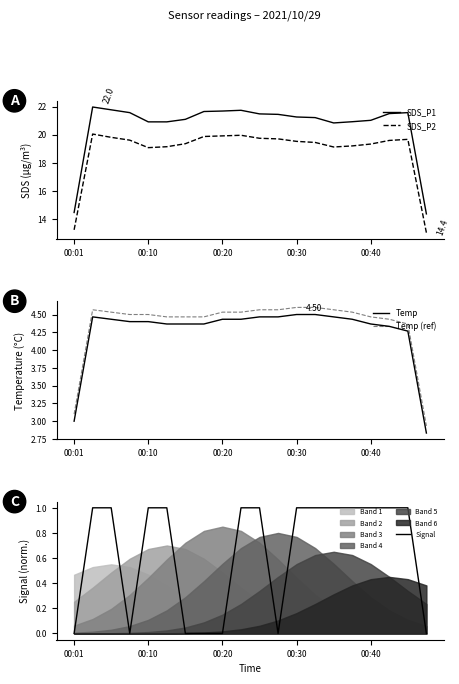

How many interior local valleys does the Signal series have?

2